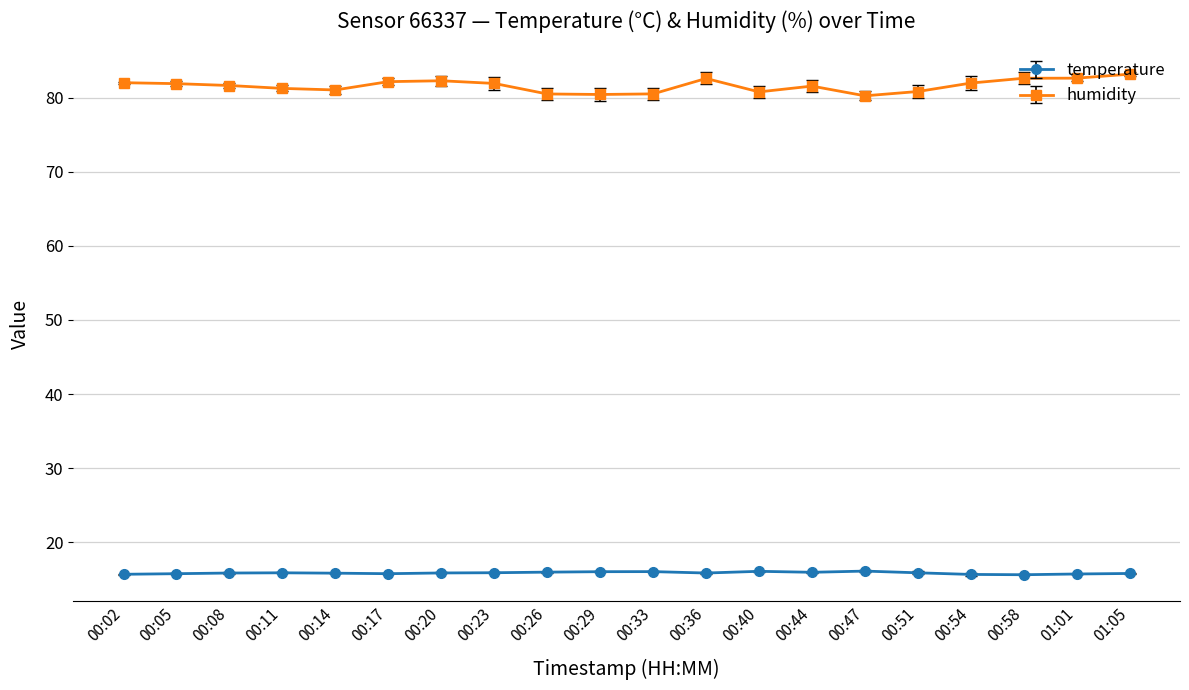

The temperature series shows 28.6 at 00:26. True or false?

False